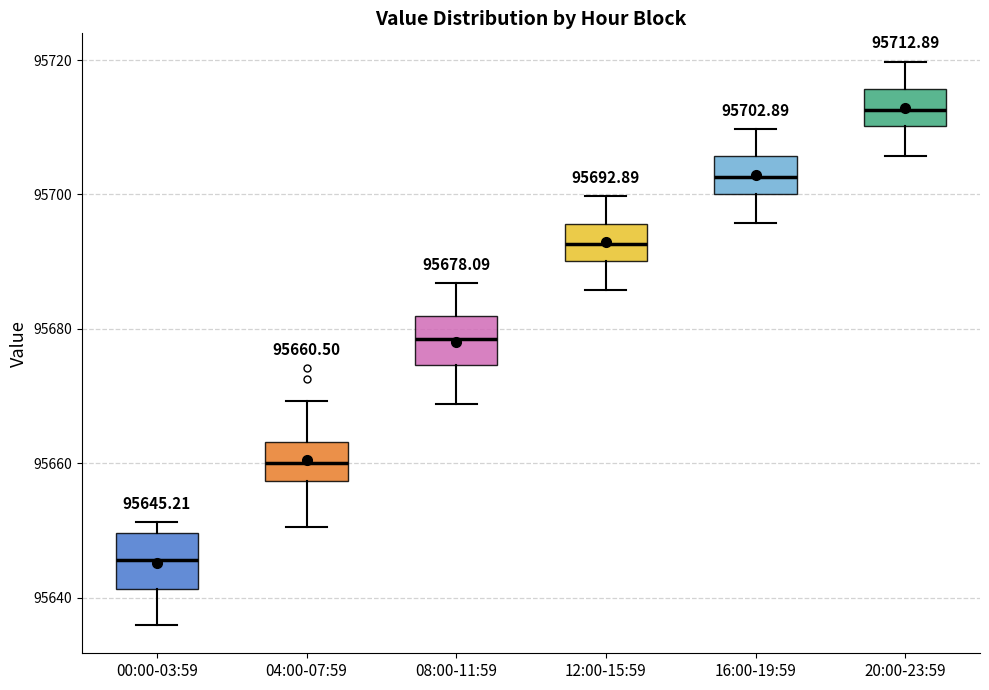

Which box has the lowest median line?

00:00-03:59